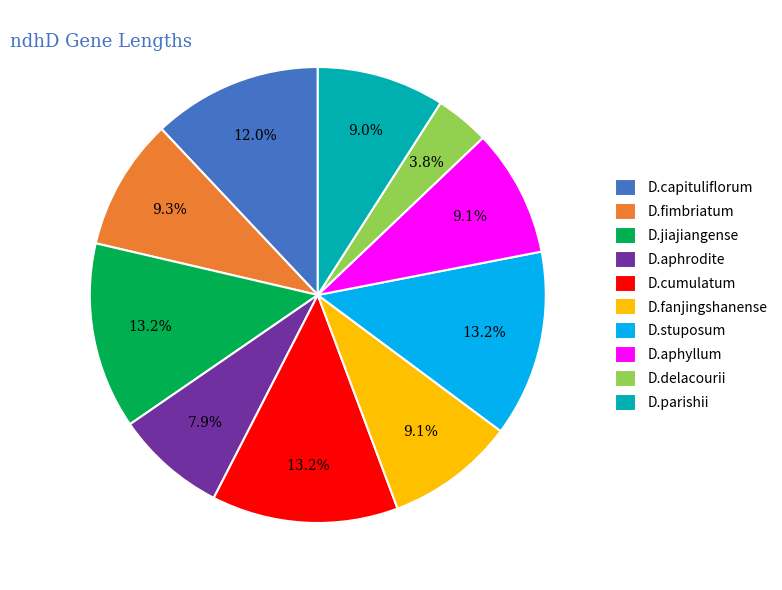

To the nearest percent, what is the difference between the D.fimbriatum and D.stuposum slice percentages?

4%